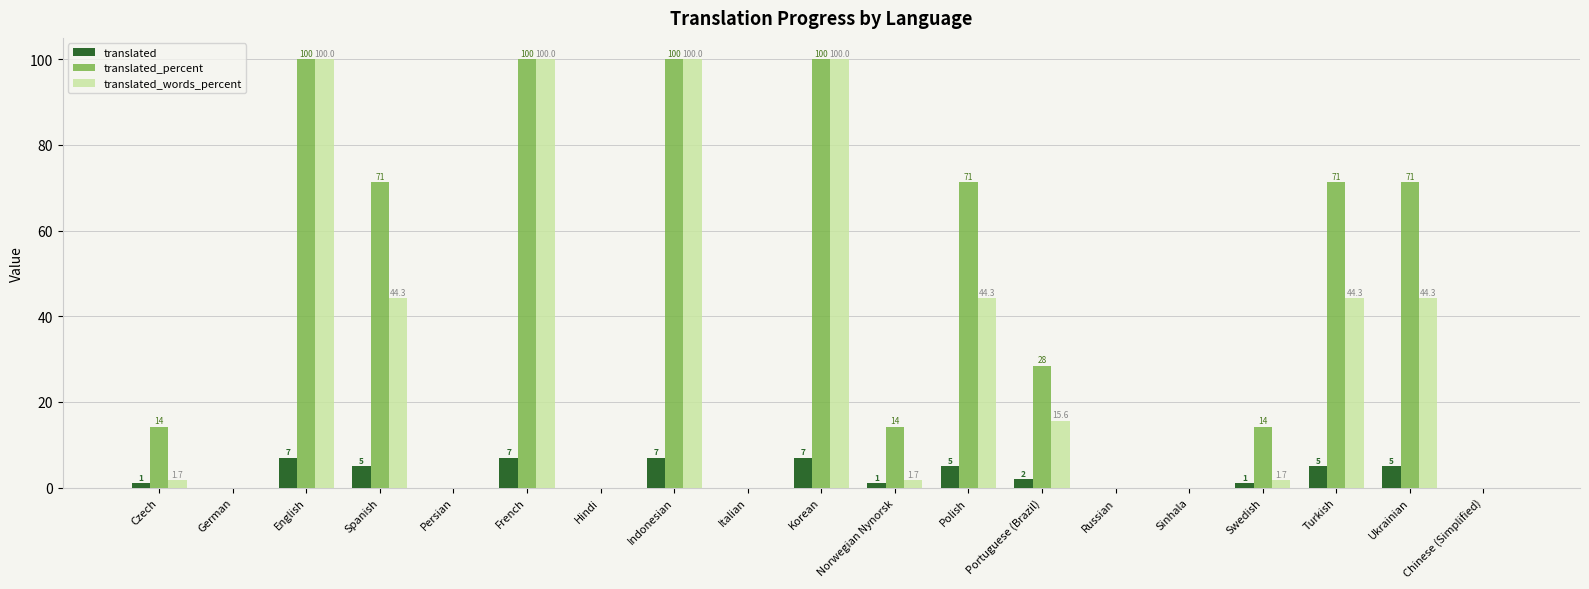

How many translated values are between 0 and 5?

15